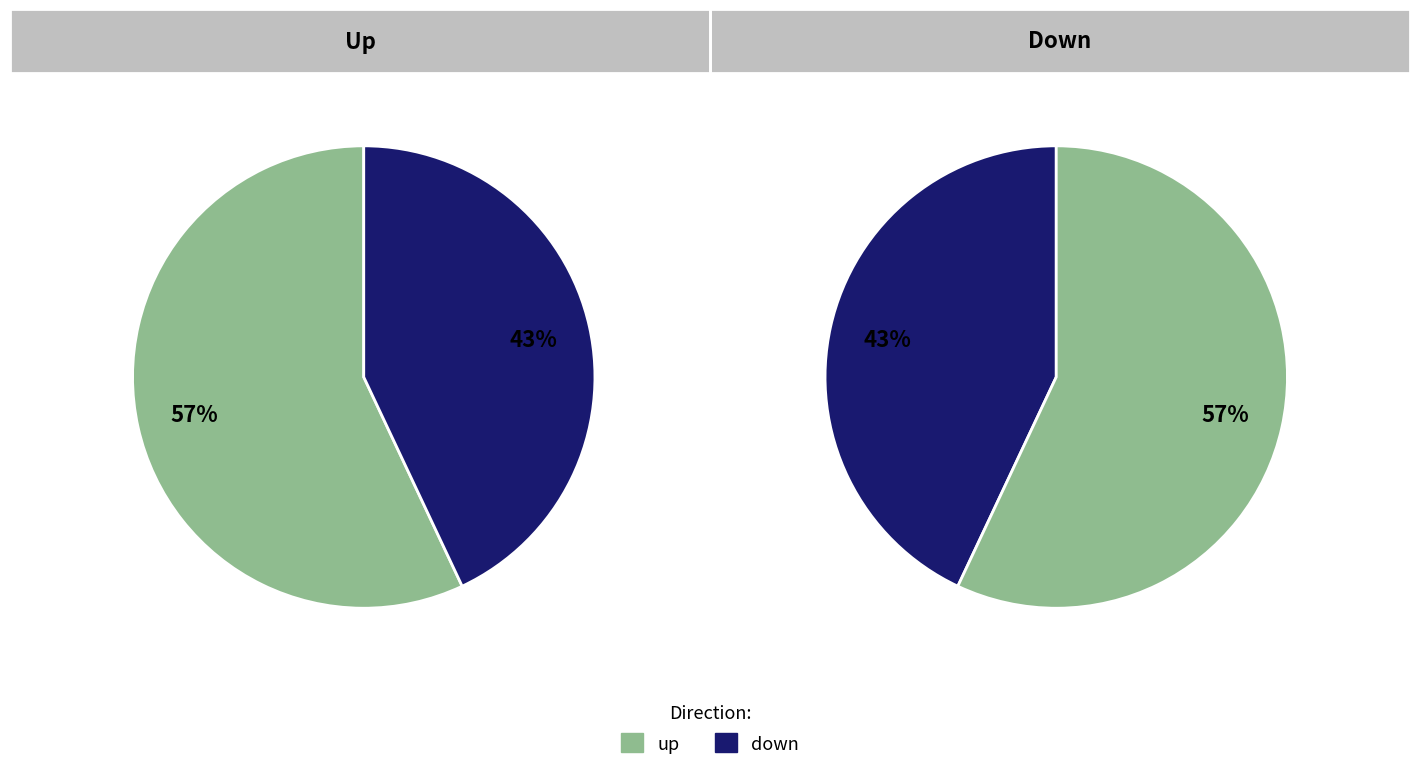

Is it true that down is 43% of the pie?

True